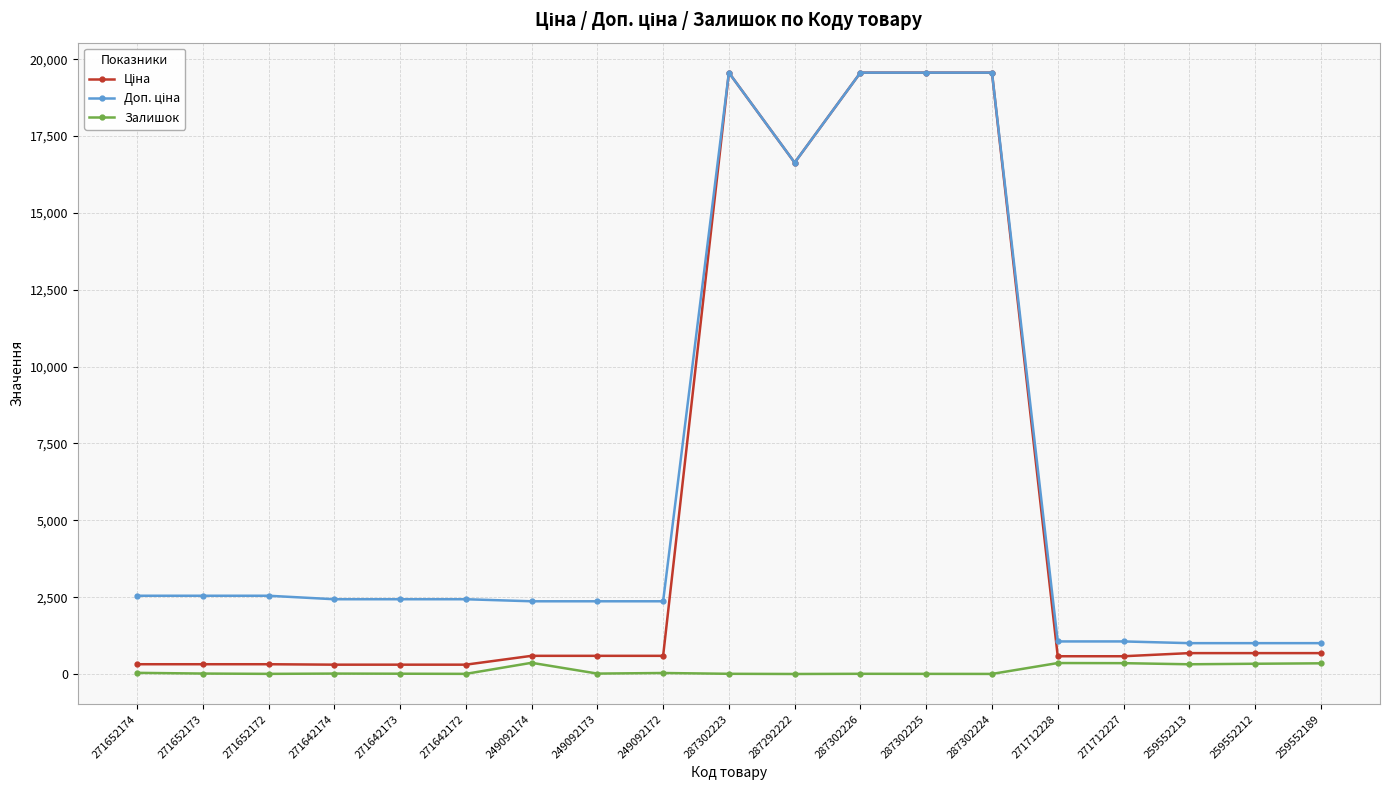

True or false: Залишок has more than 0 points higher than both neighbors.

True